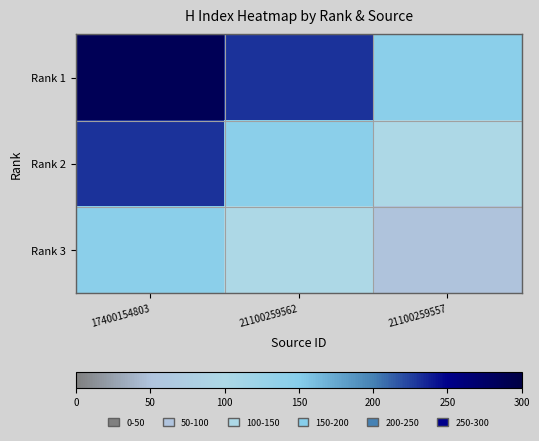

Count the number of data series in this chart.

3